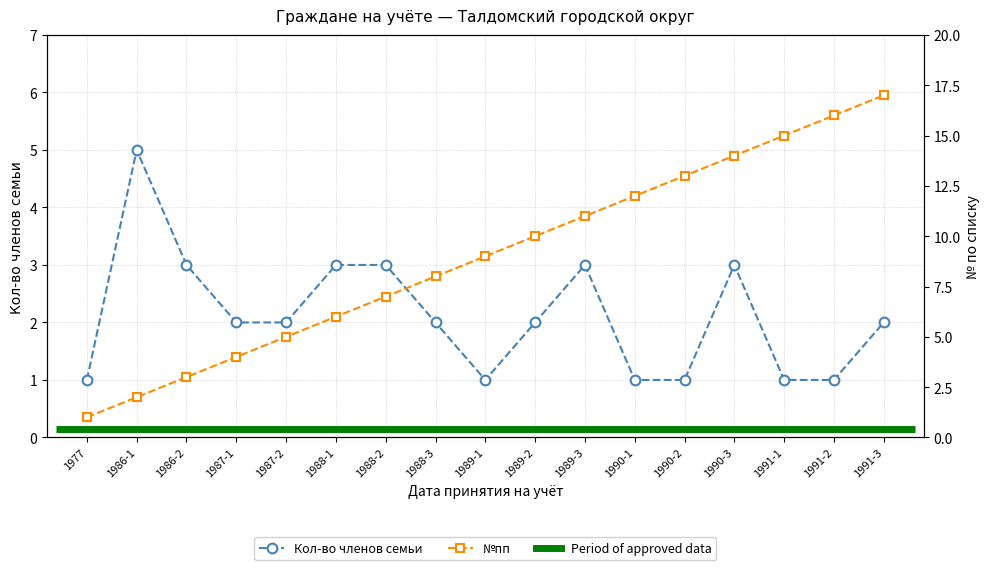

Rank the series at 1991-2 from highest to lowest value.

№пп, Кол-во членов семьи